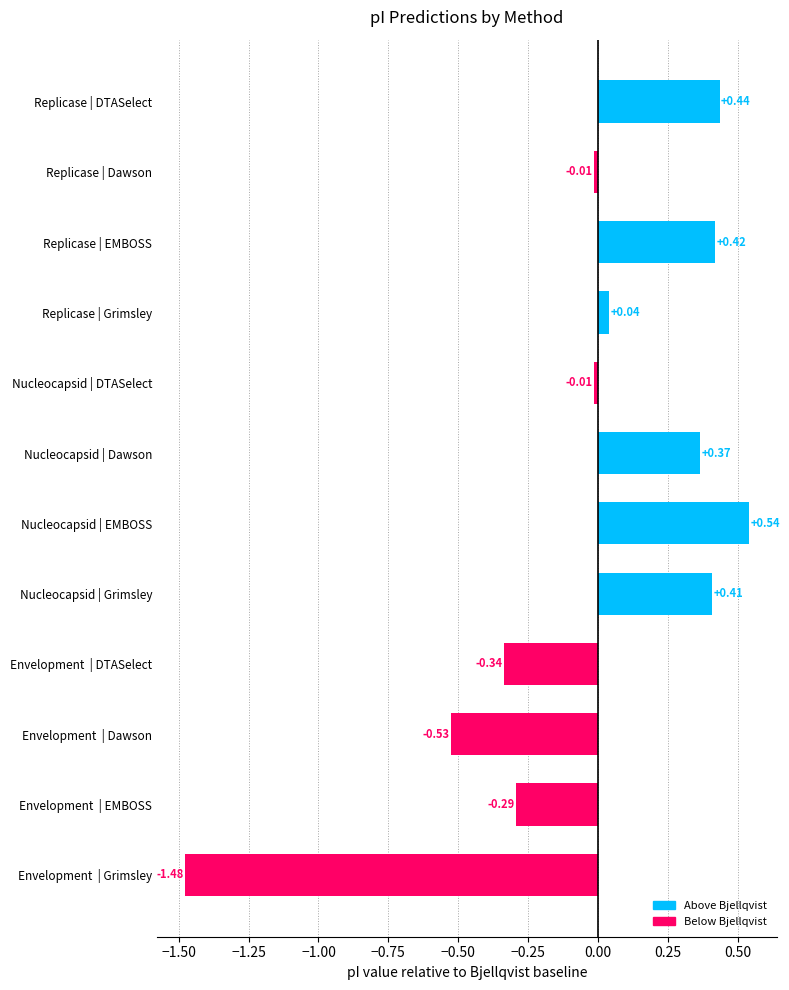

What is the label of the 1st bar from the bottom?

Envelopment  | Grimsley